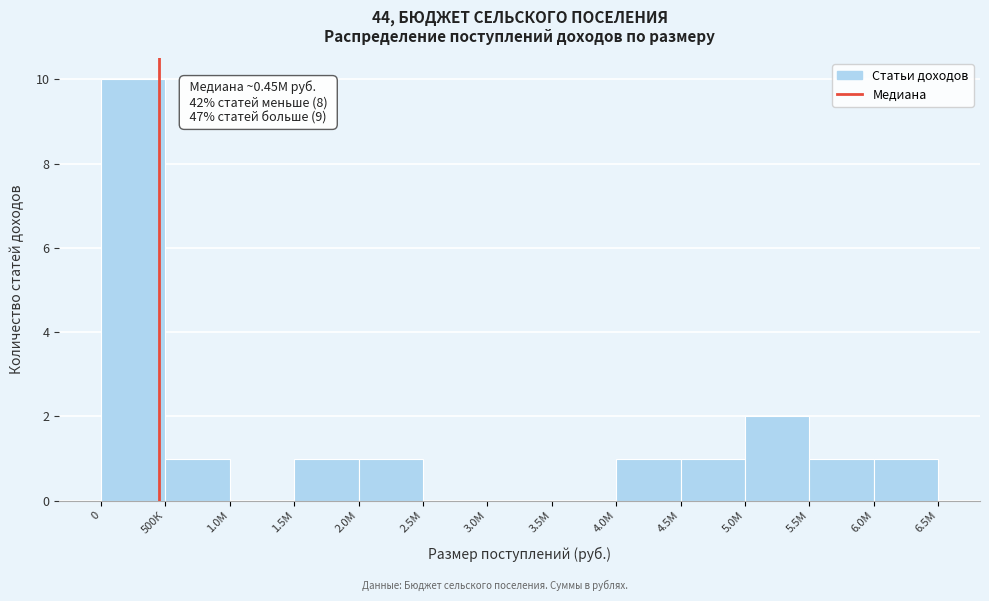

Reading left to right, what are all the values shown in this chart?

0=10	500К=1	1.0М=0	1.5М=1	2.0М=1	2.5М=0	3.0М=0	3.5М=0	4.0М=1	4.5М=1	5.0М=2	5.5М=1	6.0М=1